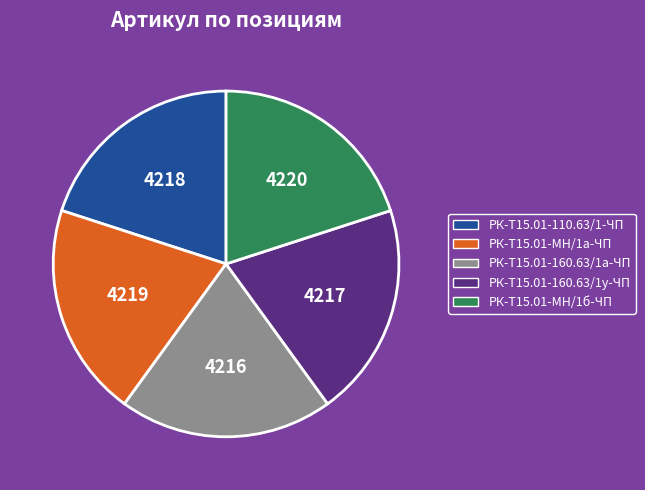

How many slices are in this pie chart?

5